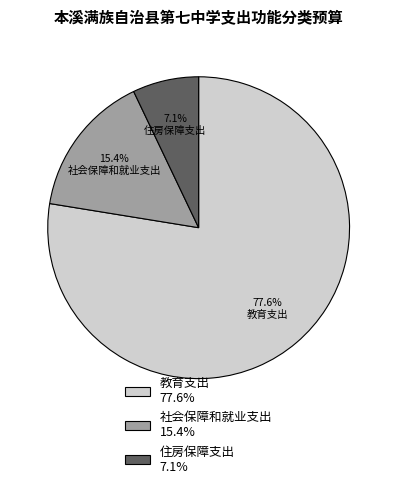

How many slices are in this pie chart?

3